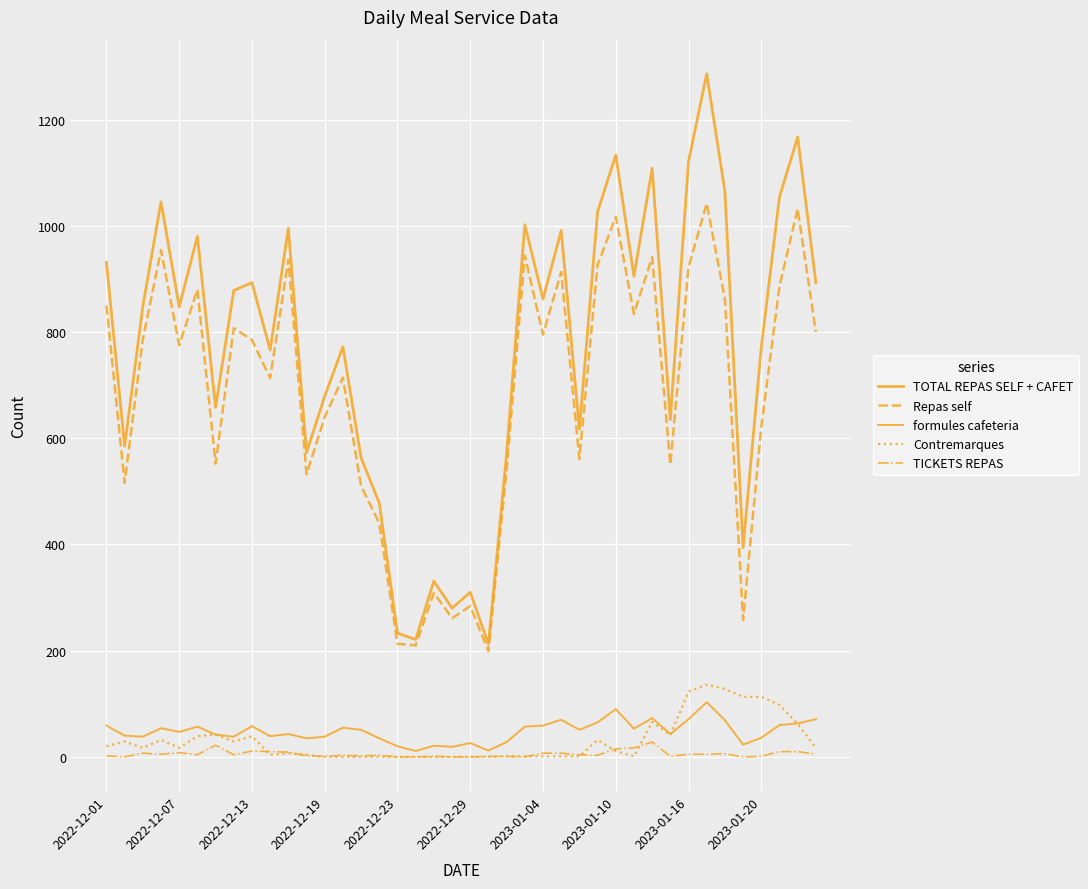

How many interior local valleys does the Contremarques series have?

6